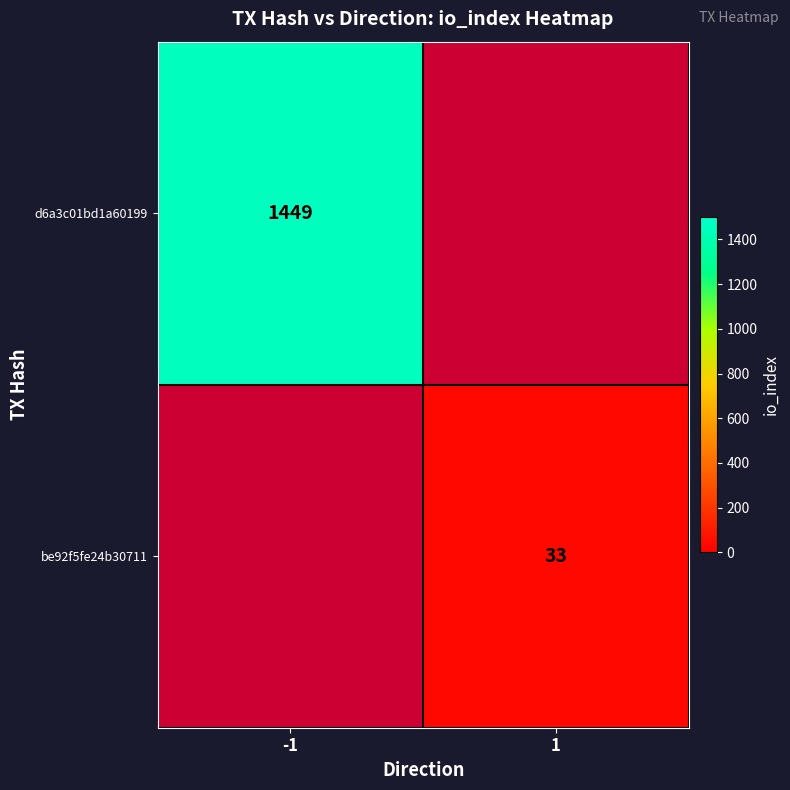

Is it true that be92f5fe24b30711 equals 7 at 1?

False